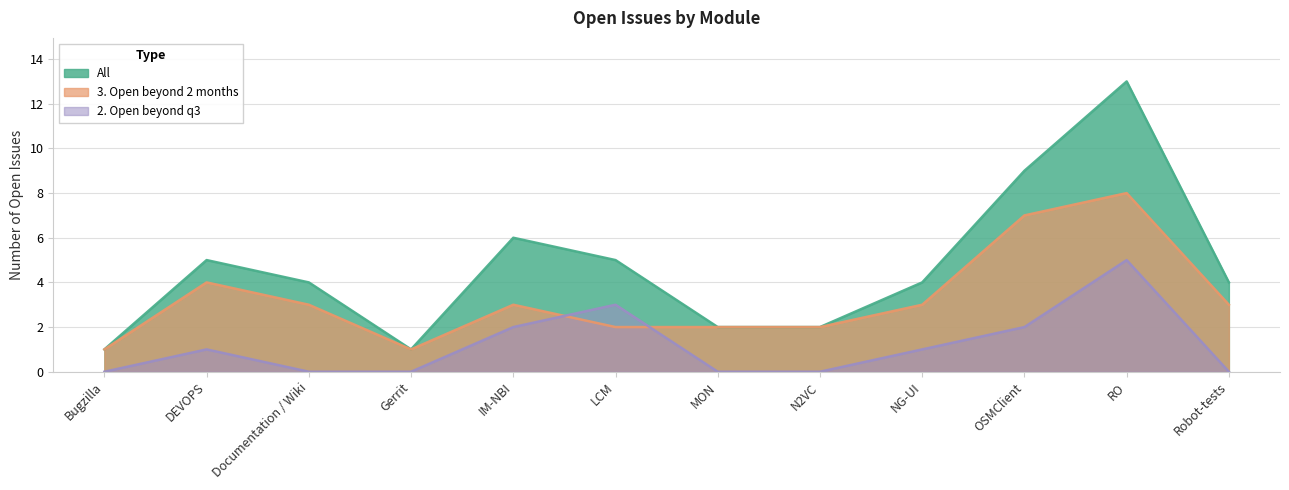

How many values in 2. Open beyond q3 are above zero?

6